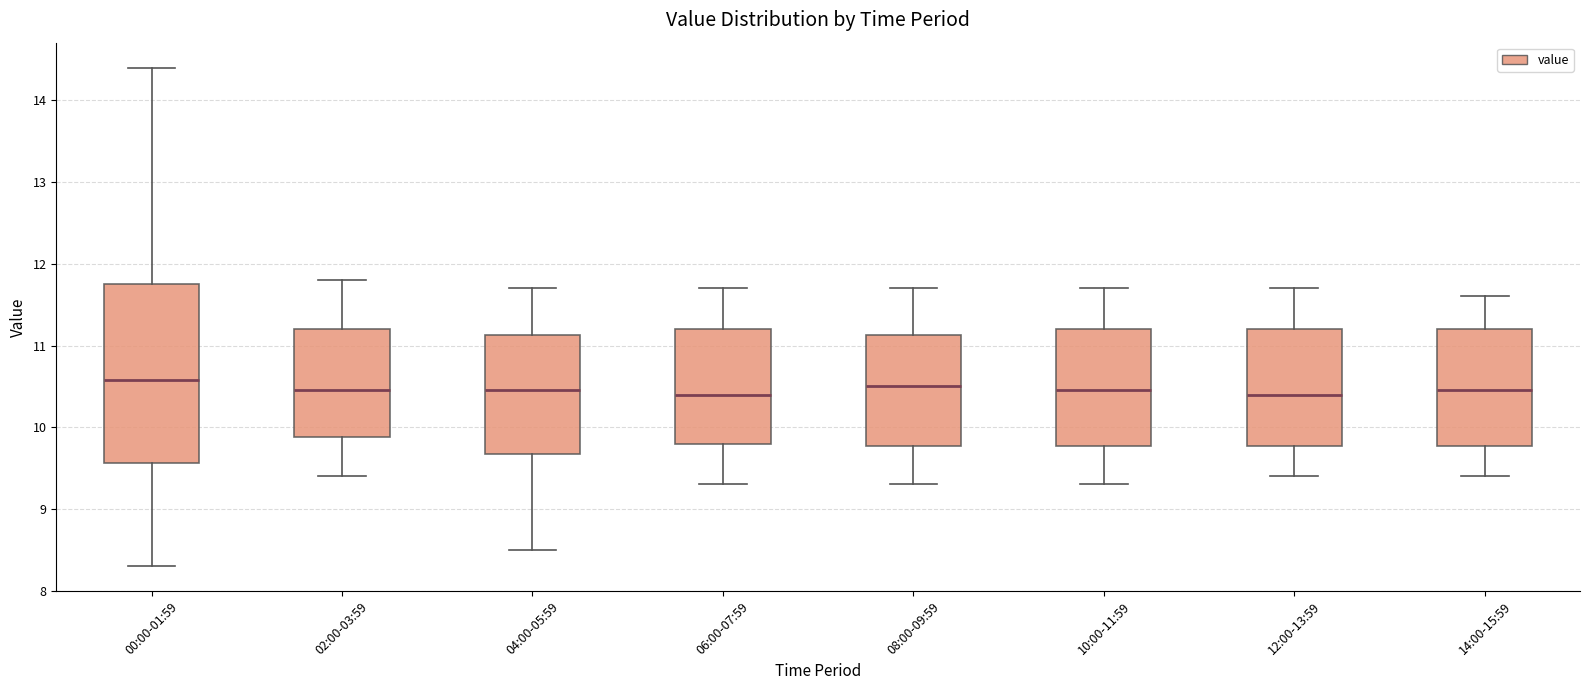

Comparing the boxes themselves (not the whiskers), which one is the tallest?

00:00-01:59